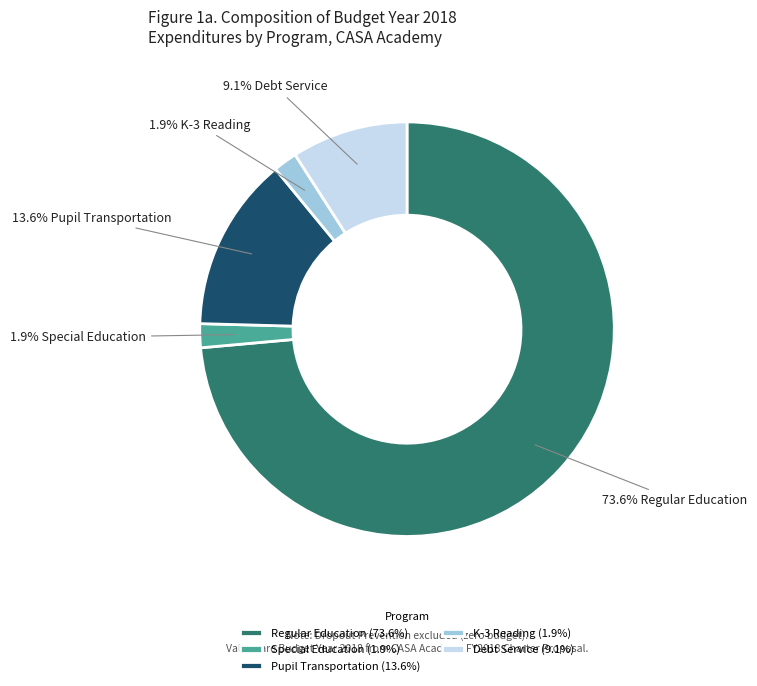

Which slice is the largest?

Regular Education (73.6%)